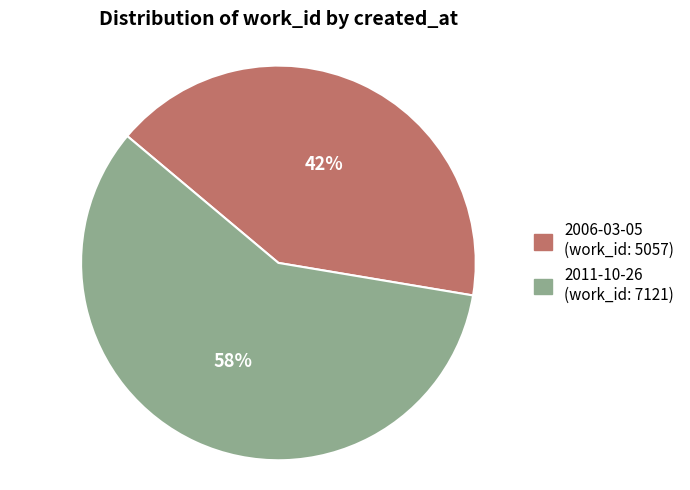

What is the largest slice in the pie chart?

2011-10-26